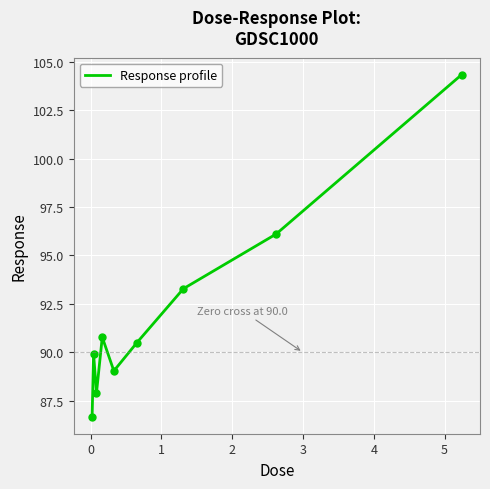

What is the greatest value displayed?

104.3